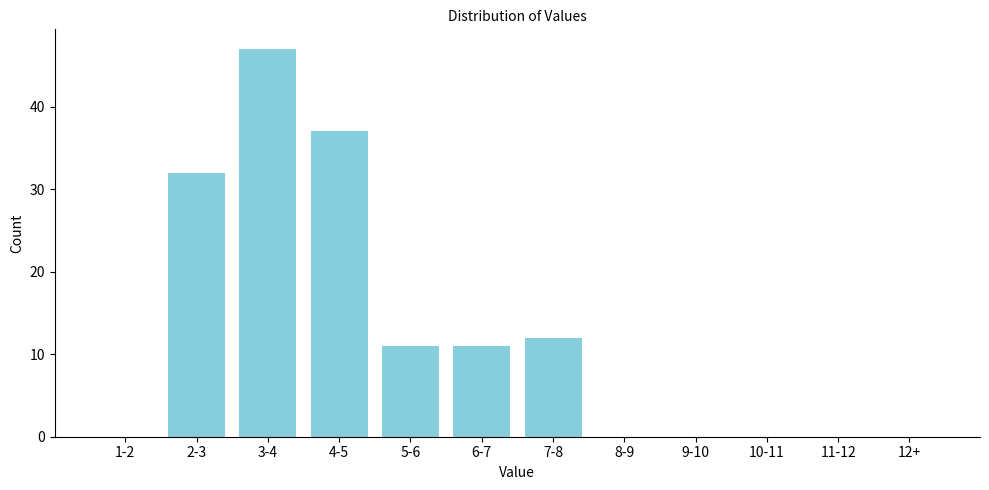

Reading left to right, what are all the values shown in this chart?

1-2=0	2-3=32	3-4=47	4-5=37	5-6=11	6-7=11	7-8=12	8-9=0	9-10=0	10-11=0	11-12=0	12+=0